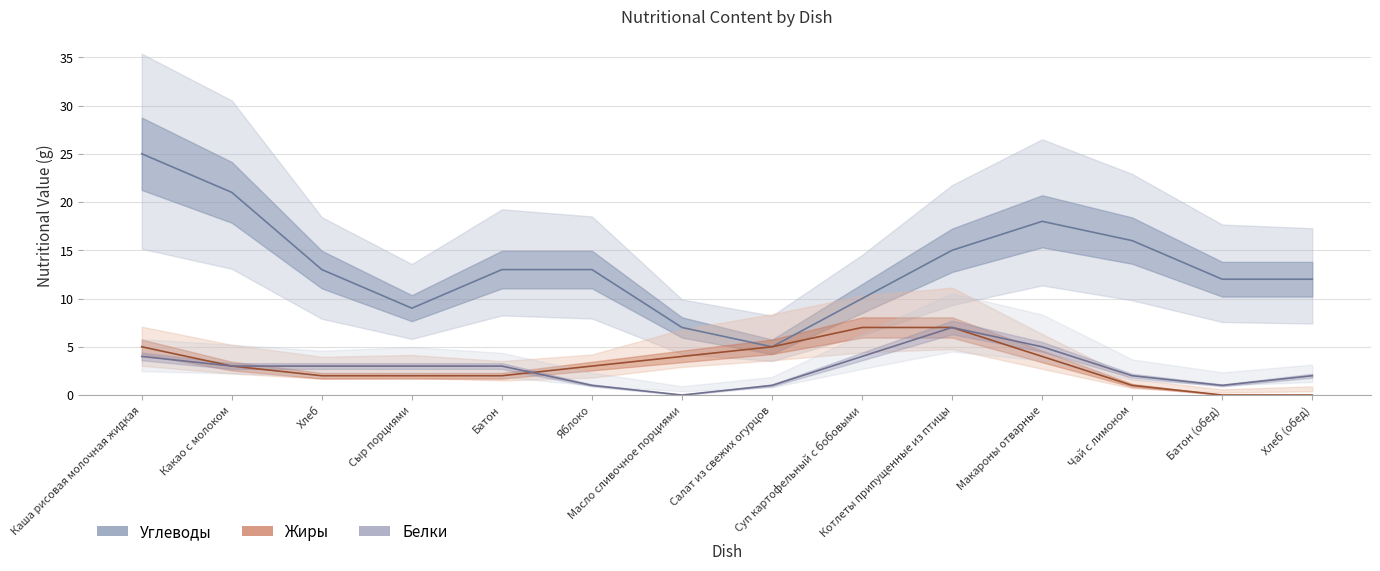

Does the chart have visible grid lines?

Yes